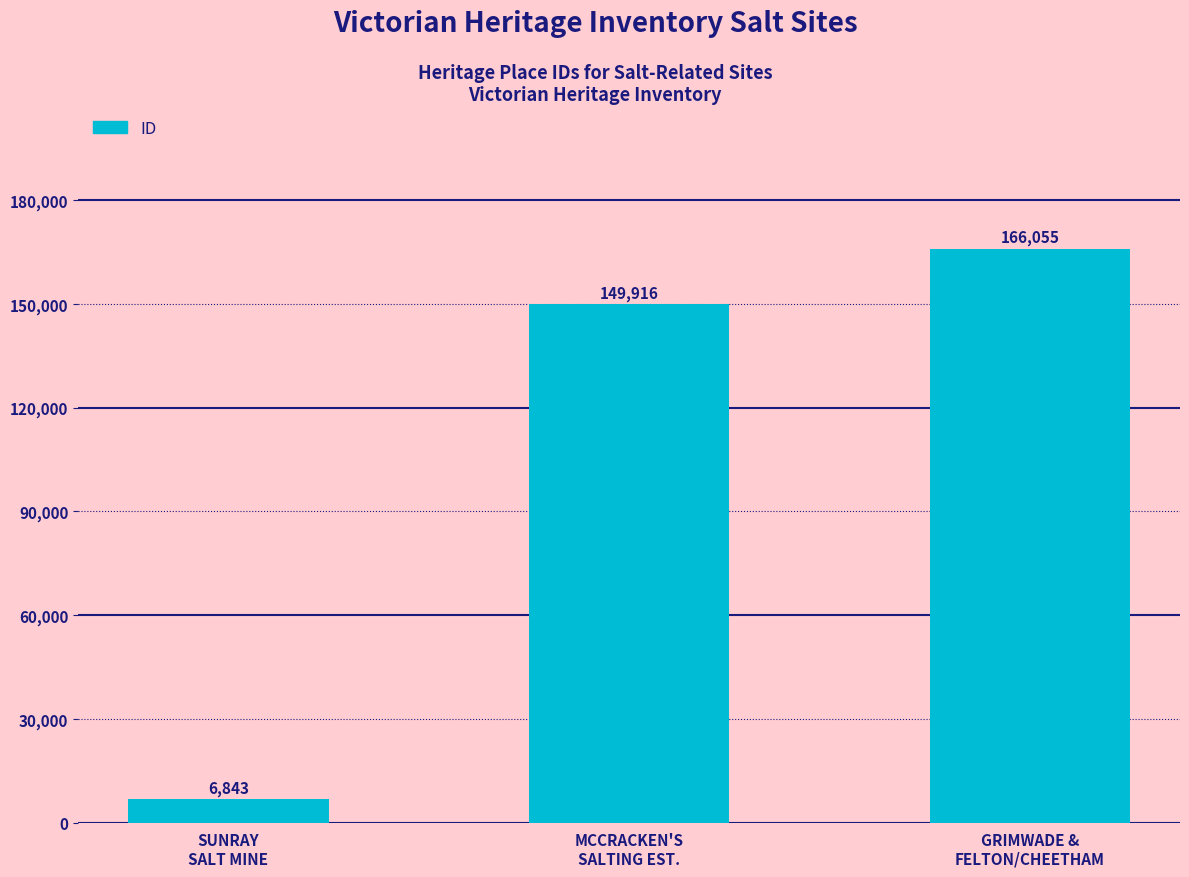

What is the greatest value displayed?

166055